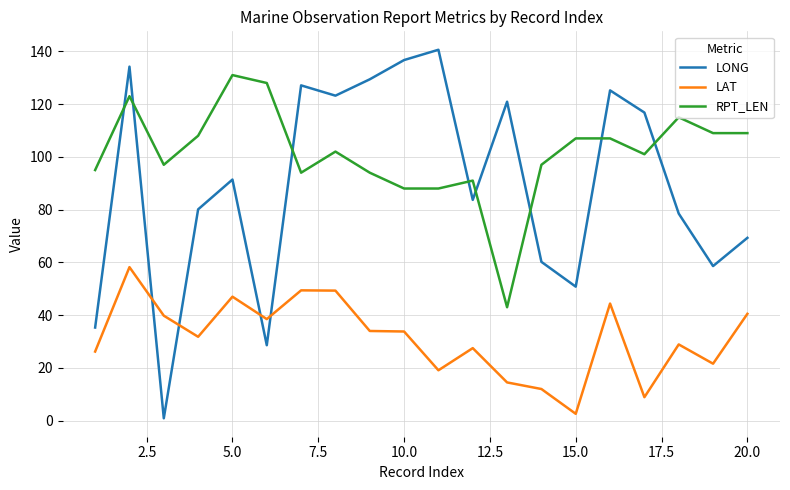

How many series are shown in this chart?

3